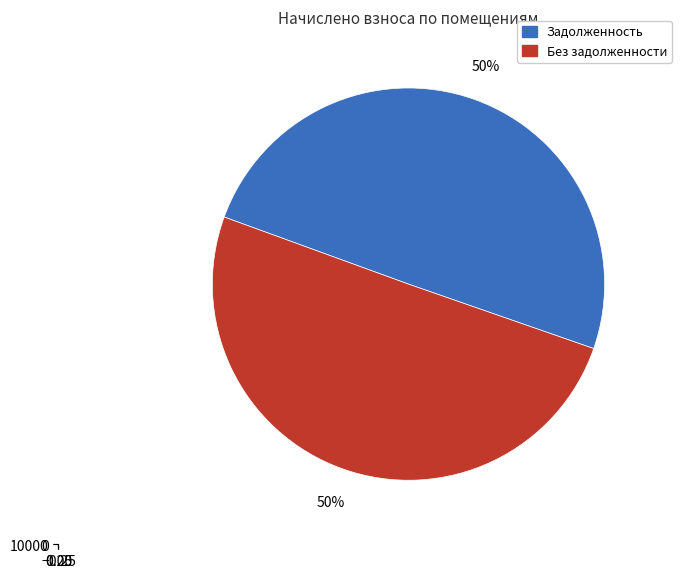

To the nearest percent, what is the average slice percentage?

50%